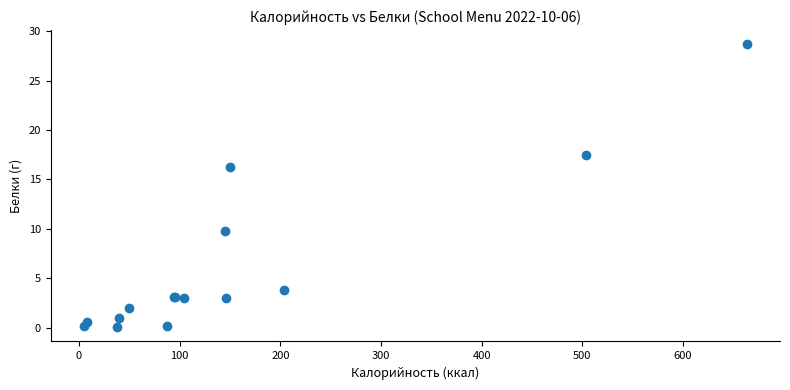

What Y value in the scatter plot is closest to 14?

16.2